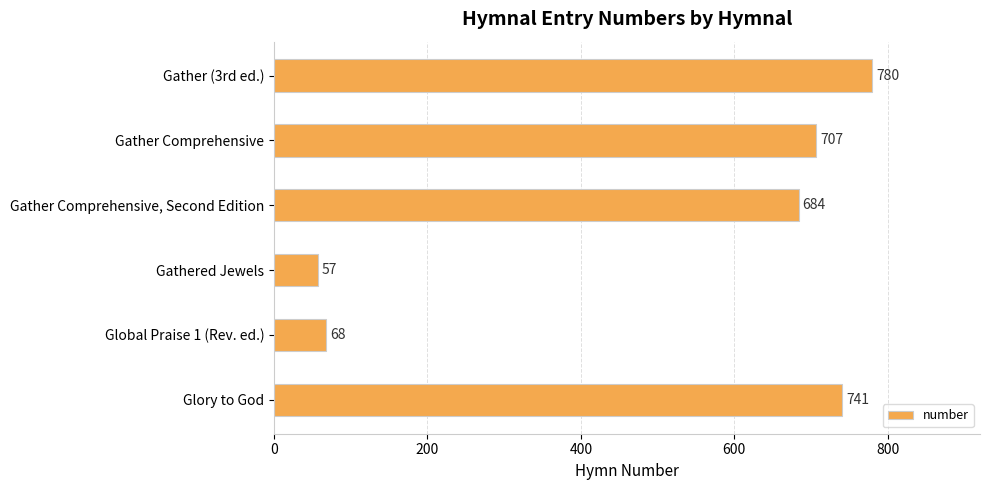

What position from the bottom is Glory to God?

1